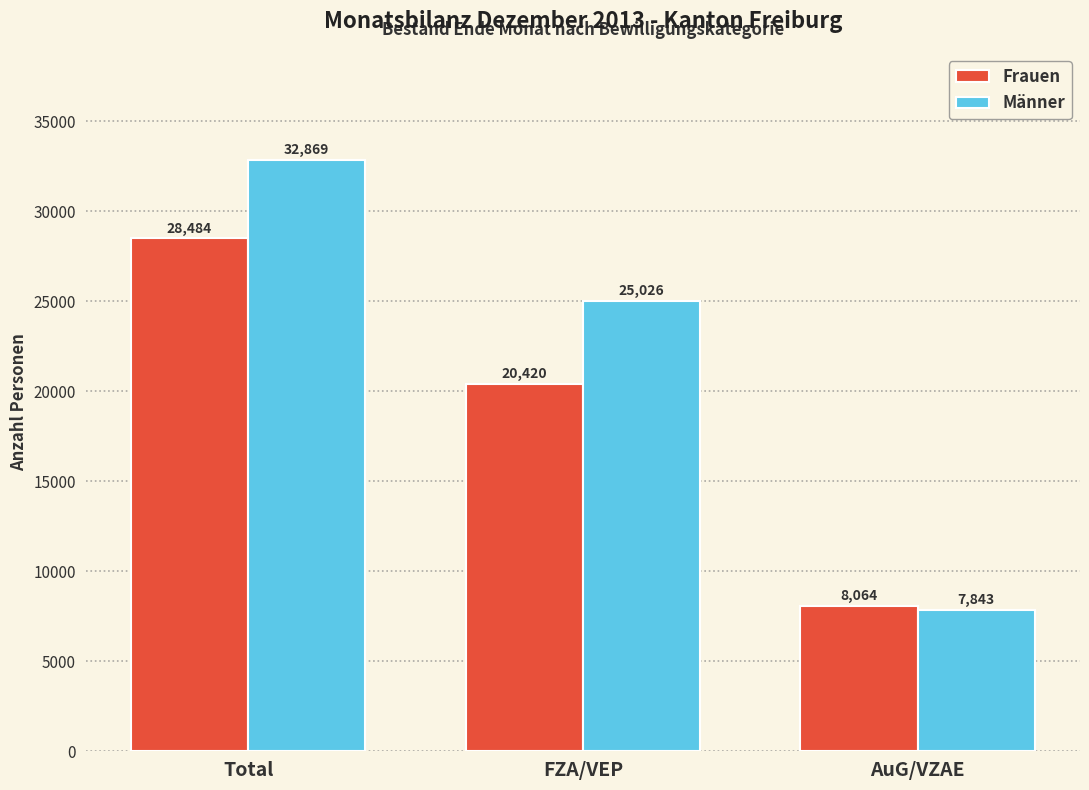

What is the label of the 3rd bar from the left?

AuG/VZAE